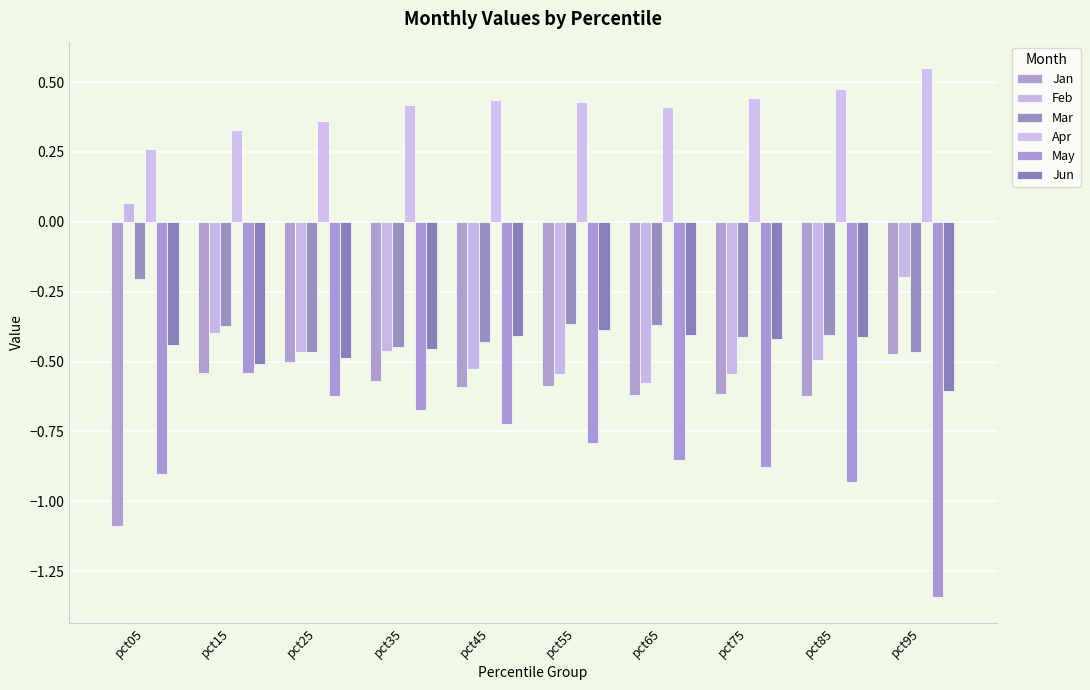

Reading right to left, what are all the values shown in this chart?

Jan: pct95=-0.5	pct85=-0.6	pct75=-0.6	pct65=-0.6	pct55=-0.6	pct45=-0.6	pct35=-0.6	pct25=-0.5	pct15=-0.5	pct05=-1.1
Feb: pct95=-0.2	pct85=-0.5	pct75=-0.5	pct65=-0.6	pct55=-0.5	pct45=-0.5	pct35=-0.5	pct25=-0.5	pct15=-0.4	pct05=0.1
Mar: pct95=-0.5	pct85=-0.4	pct75=-0.4	pct65=-0.4	pct55=-0.4	pct45=-0.4	pct35=-0.4	pct25=-0.5	pct15=-0.4	pct05=-0.2
Apr: pct95=0.6	pct85=0.5	pct75=0.4	pct65=0.4	pct55=0.4	pct45=0.4	pct35=0.4	pct25=0.4	pct15=0.3	pct05=0.3
May: pct95=-1.3	pct85=-0.9	pct75=-0.9	pct65=-0.9	pct55=-0.8	pct45=-0.7	pct35=-0.7	pct25=-0.6	pct15=-0.5	pct05=-0.9
Jun: pct95=-0.6	pct85=-0.4	pct75=-0.4	pct65=-0.4	pct55=-0.4	pct45=-0.4	pct35=-0.5	pct25=-0.5	pct15=-0.5	pct05=-0.4